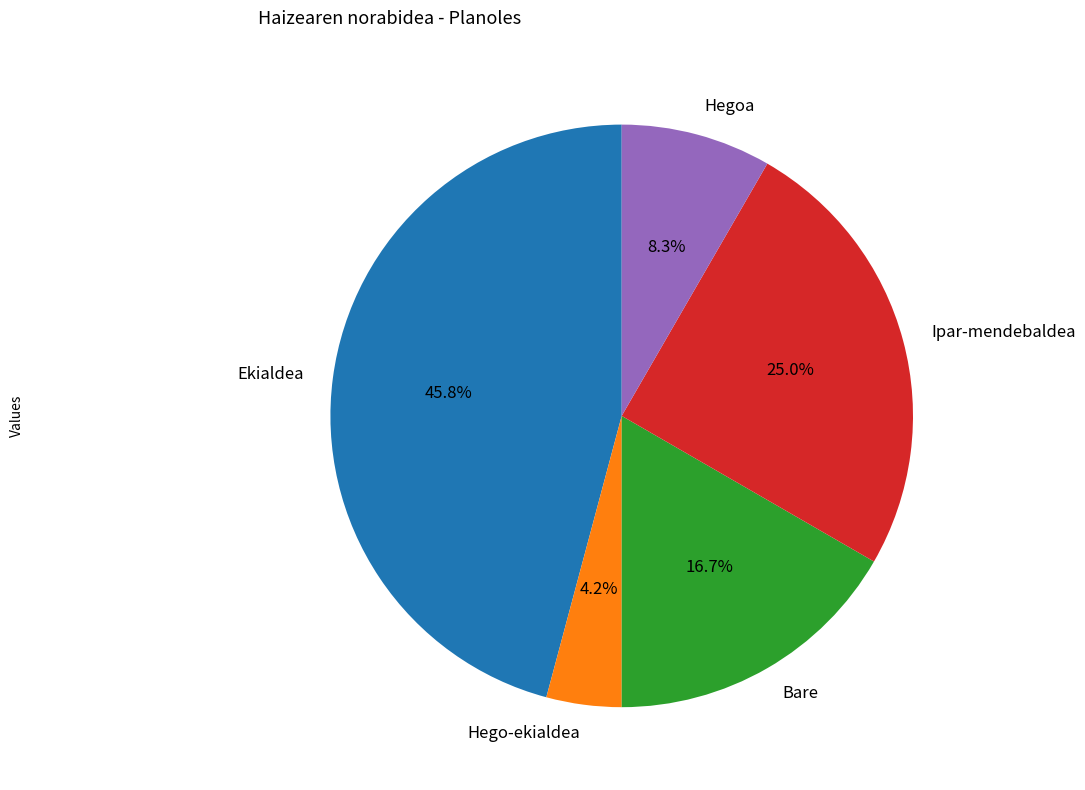

To the nearest percent, what is the difference between the Hegoa and Ekialdea slice percentages?

38%